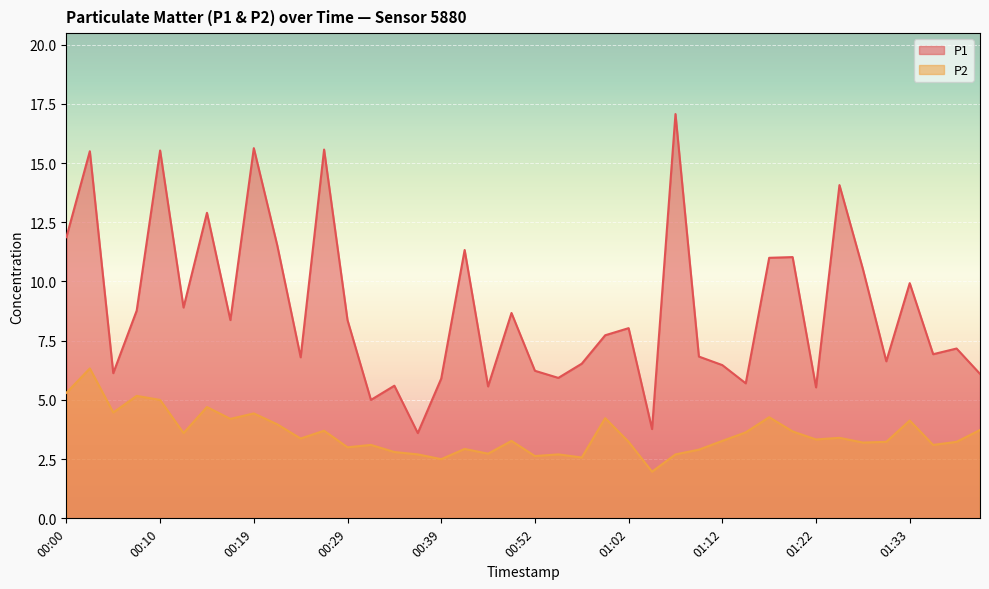

What is the difference between the P2 values at 01:07 and 00:39?

0.2